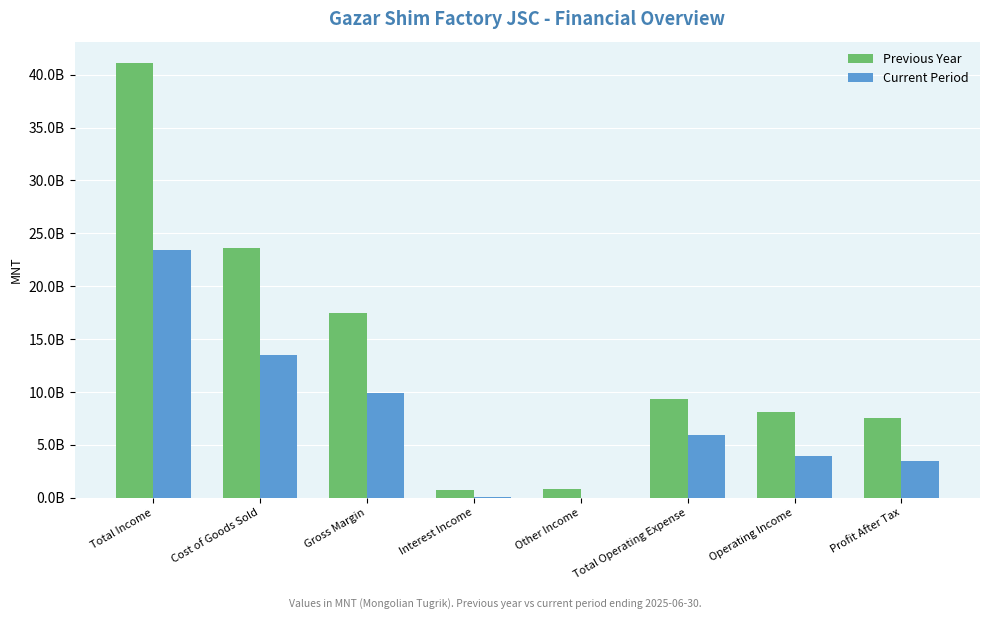

Are the bars horizontal?

No